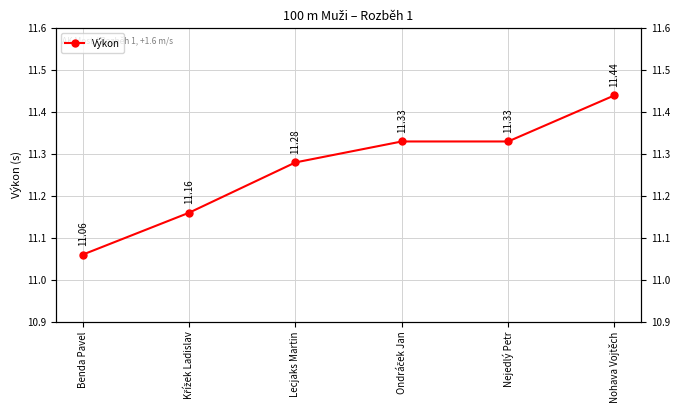

What is the minimum value shown in the chart?

11.1